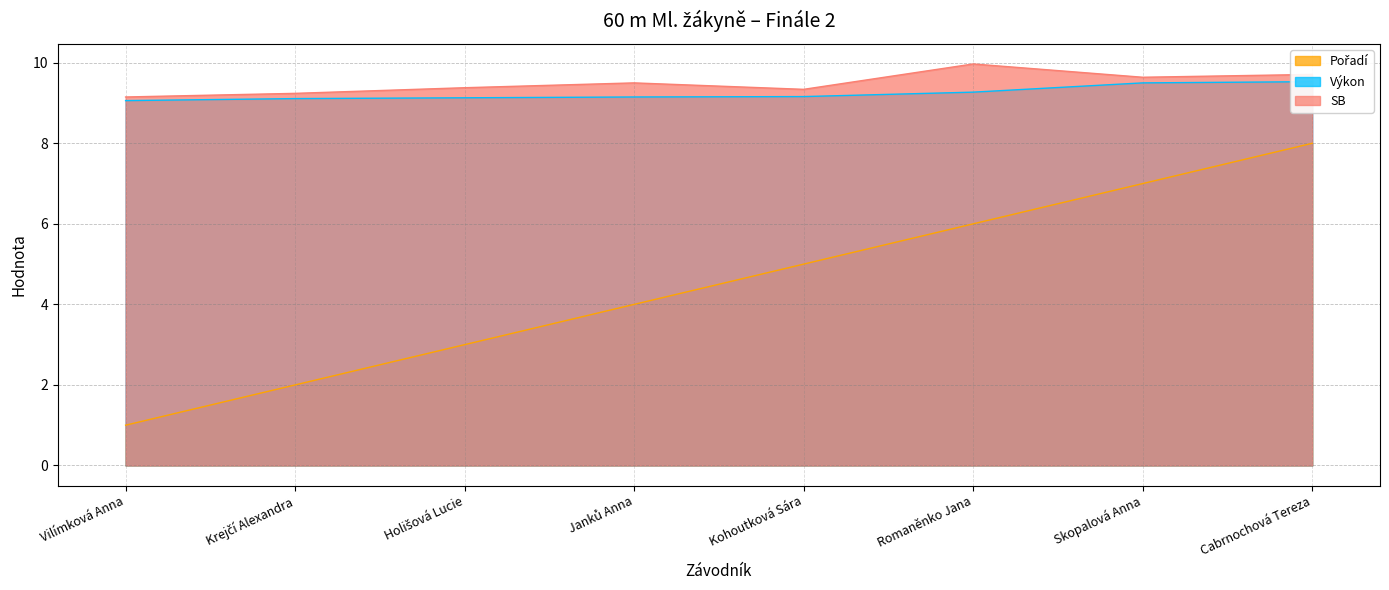

Is it true that Výkon equals 9.1 at Holišová Lucie?

True